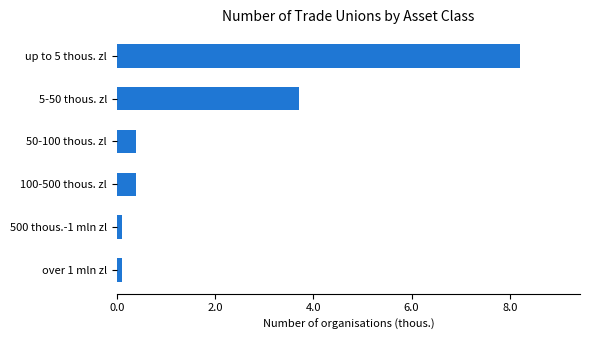

What is the difference between the second highest and minimum values?

3.6